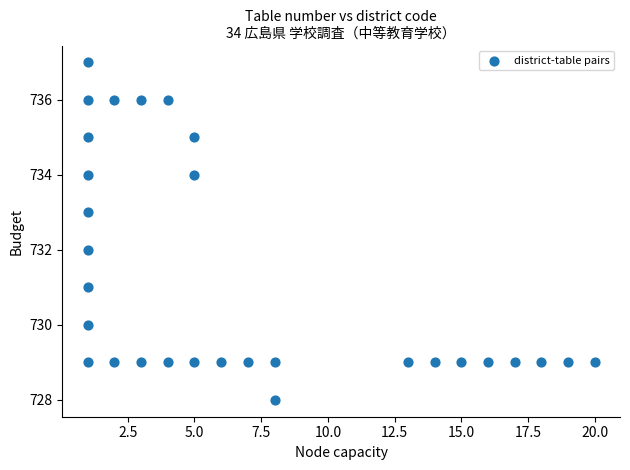

What is the range of Y values (max minus min)?

9